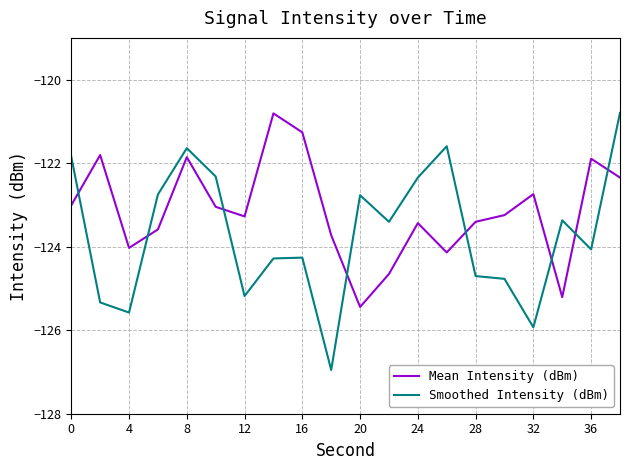

What is the difference between the maximum and minimum values in the Smoothed Intensity (dBm) series?

6.2